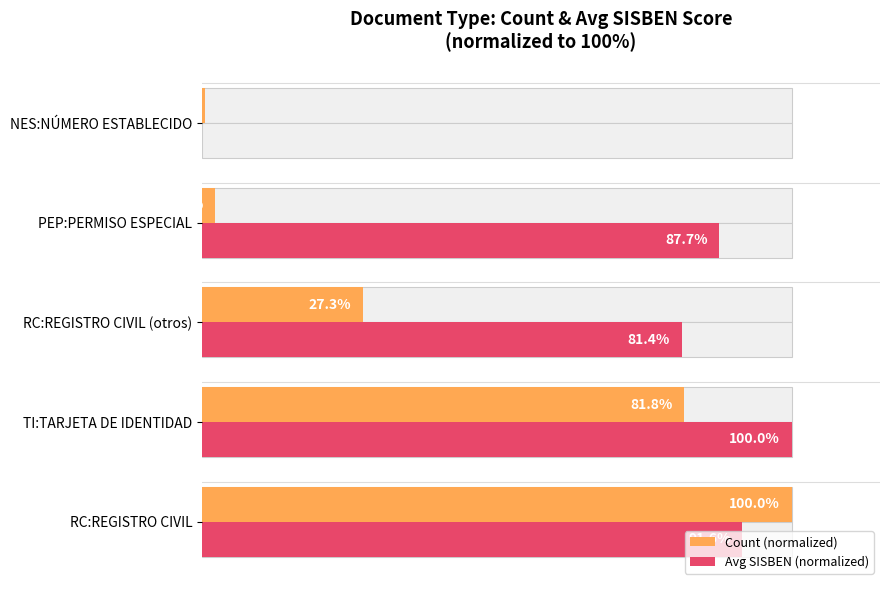

List the series in order of their peak value, highest first.

Count (normalized), Avg SISBEN (normalized)